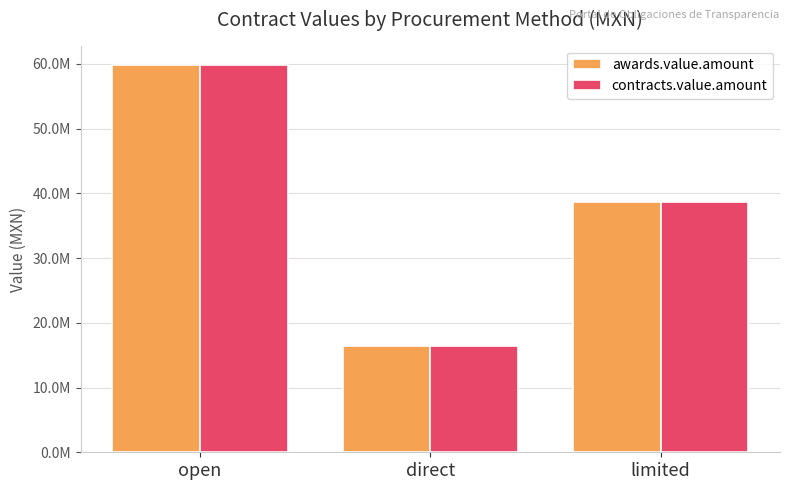

Reading left to right, transcribe all the data shown in this chart.

awards.value.amount: 59811967.7	16421339.4	38577643.6
contracts.value.amount: 59811967.7	16421339.4	38577643.6